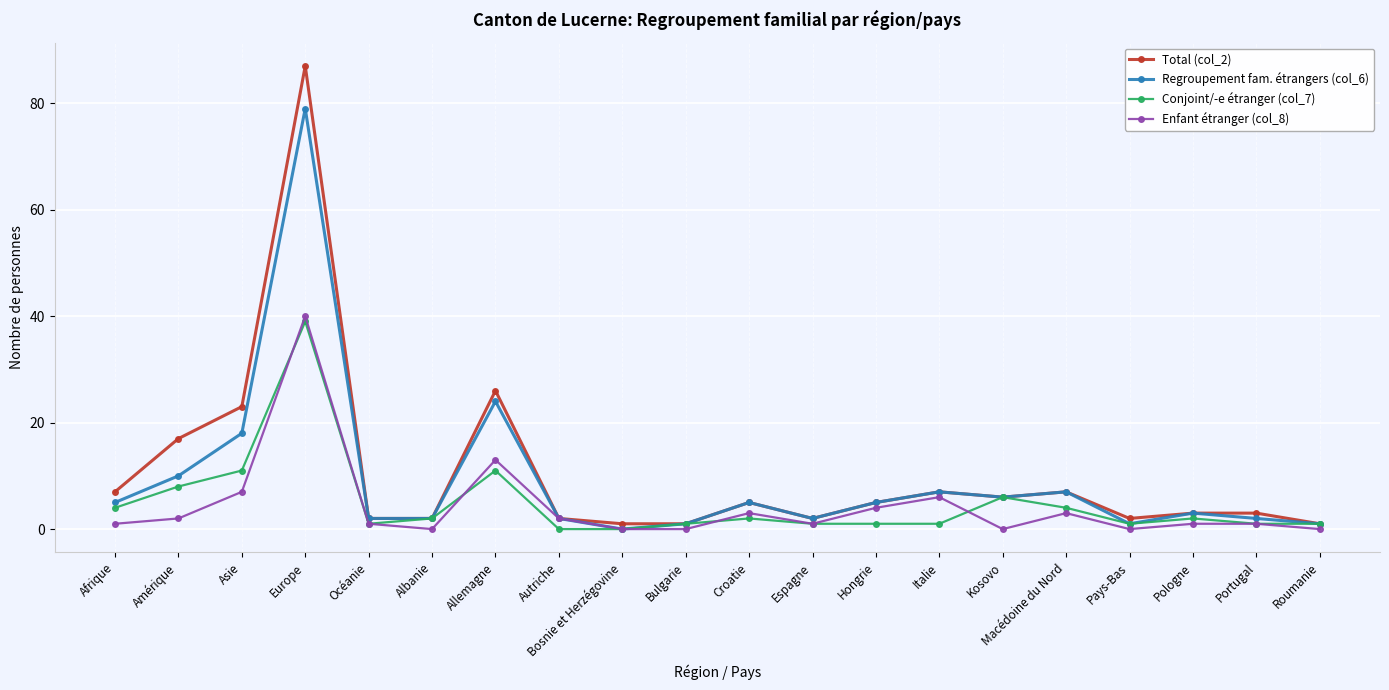

True or false: Regroupement fam. étrangers (col_6) has more than 2 points higher than both neighbors.

True